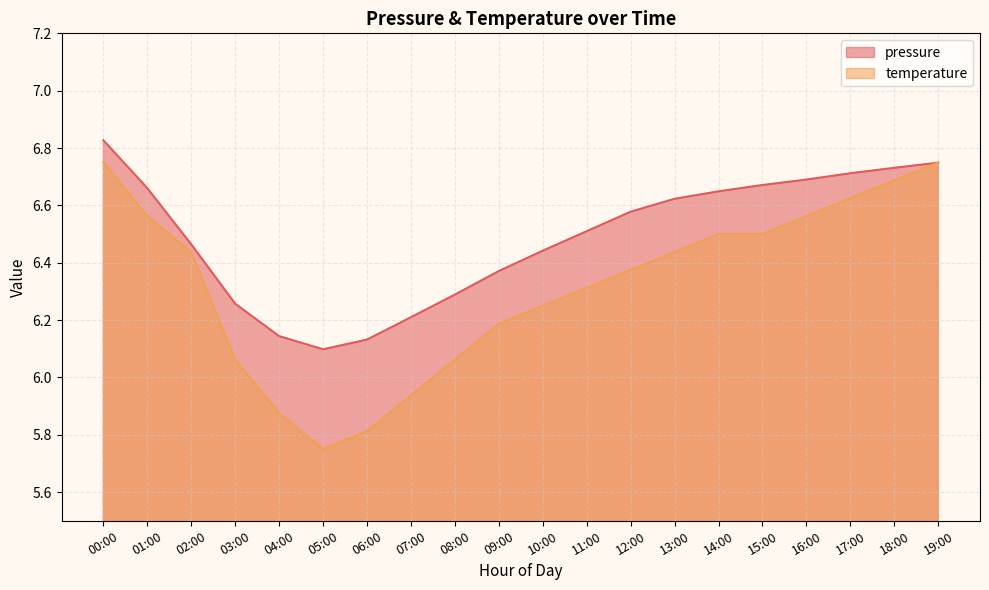

What is the approximate value of temperature at 06:00?

5.8